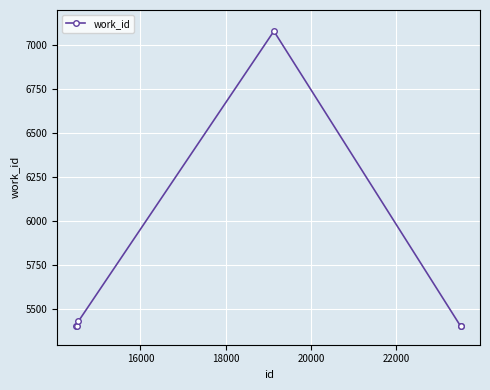

What is the difference between the maximum and minimum values?

1676